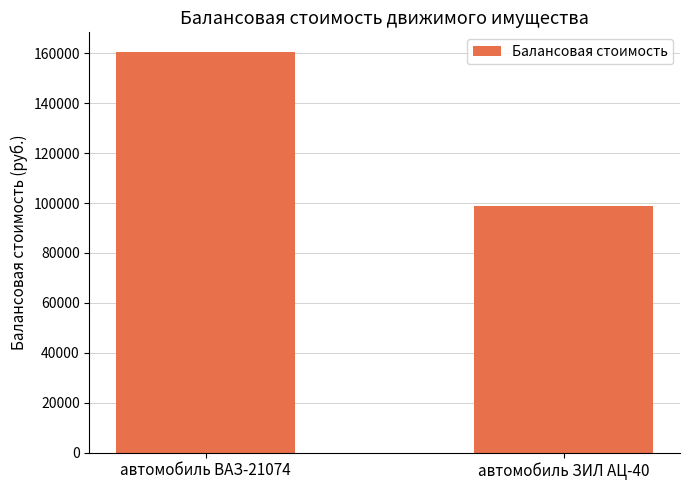

What is the label of the 2nd bar from the left?

автомобиль ЗИЛ АЦ-40